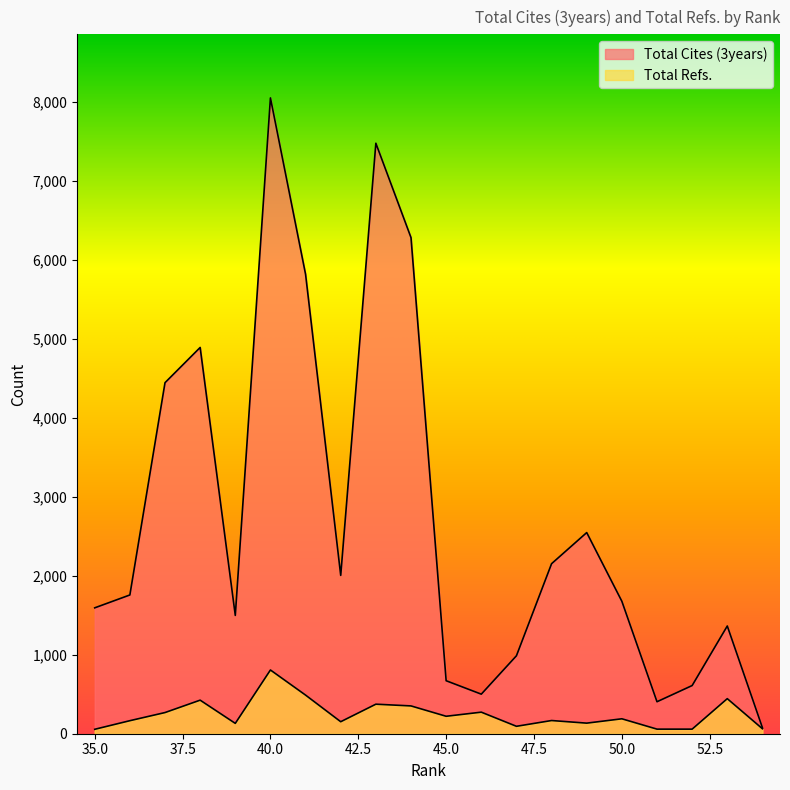

The Total Cites (3years) series shows 2153 at 48. True or false?

True